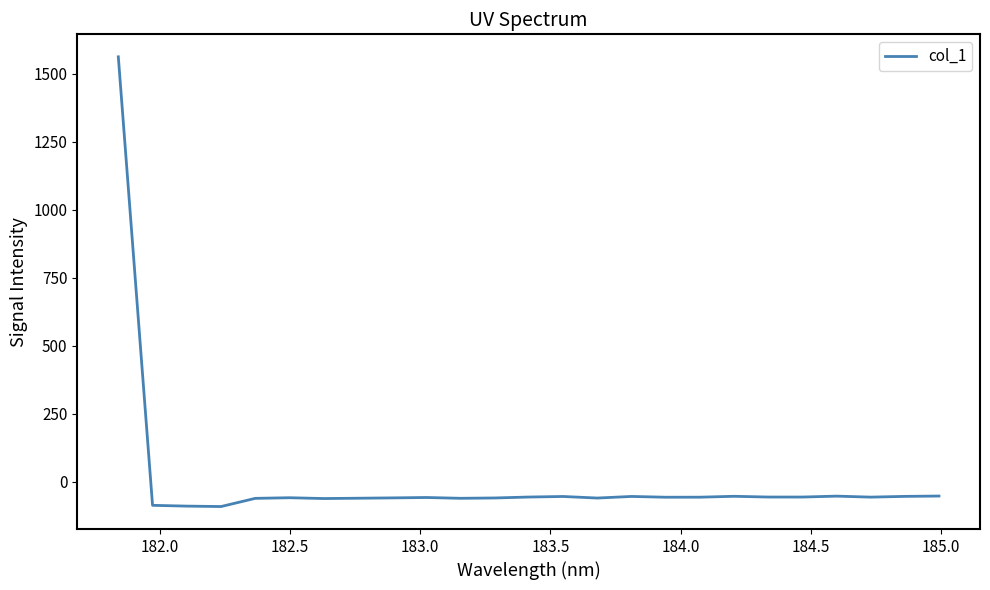

What is the smallest value displayed?

-91.5